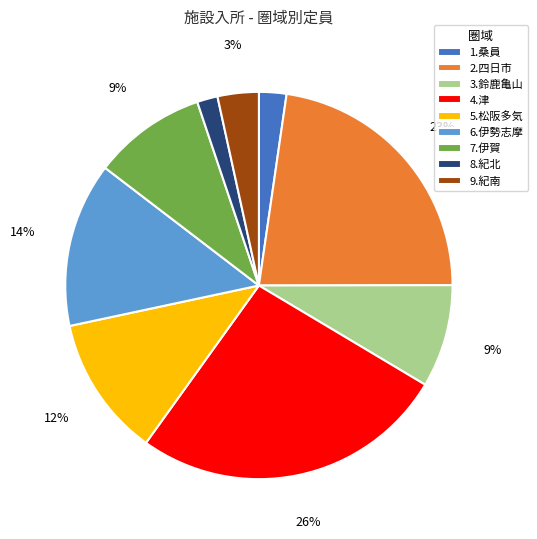

To the nearest percent, what is the average slice percentage?

11%